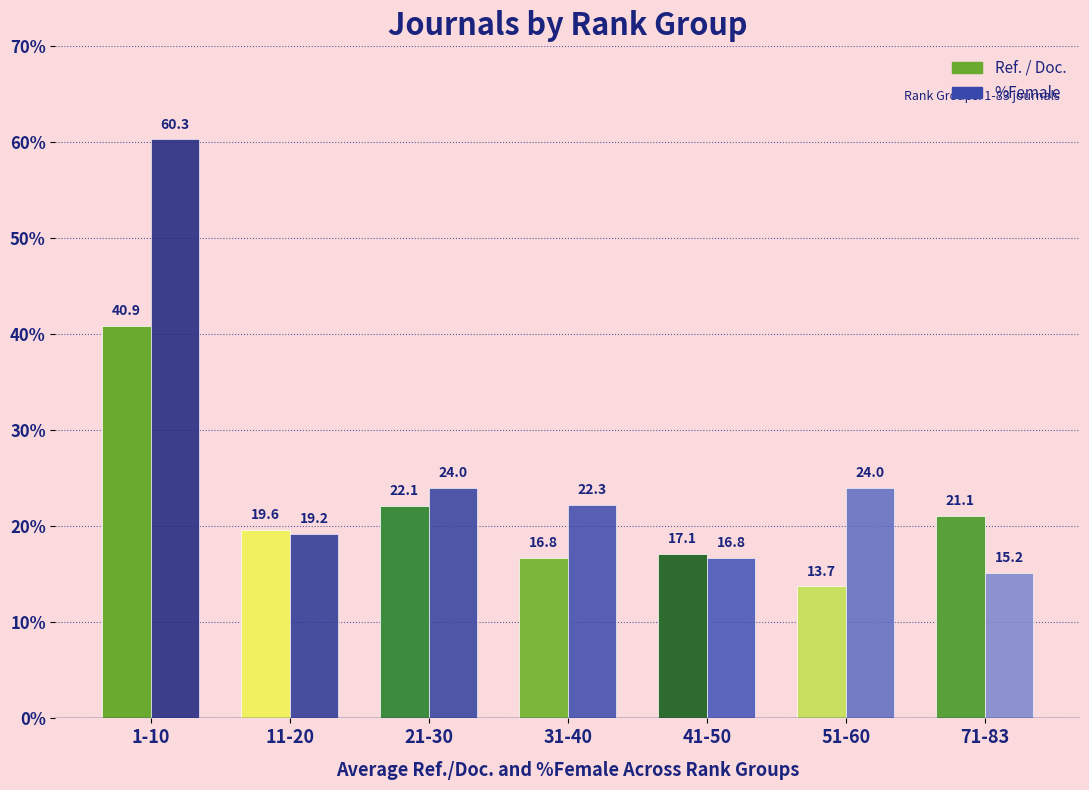

Where does the %Female series first go above 22?

1-10